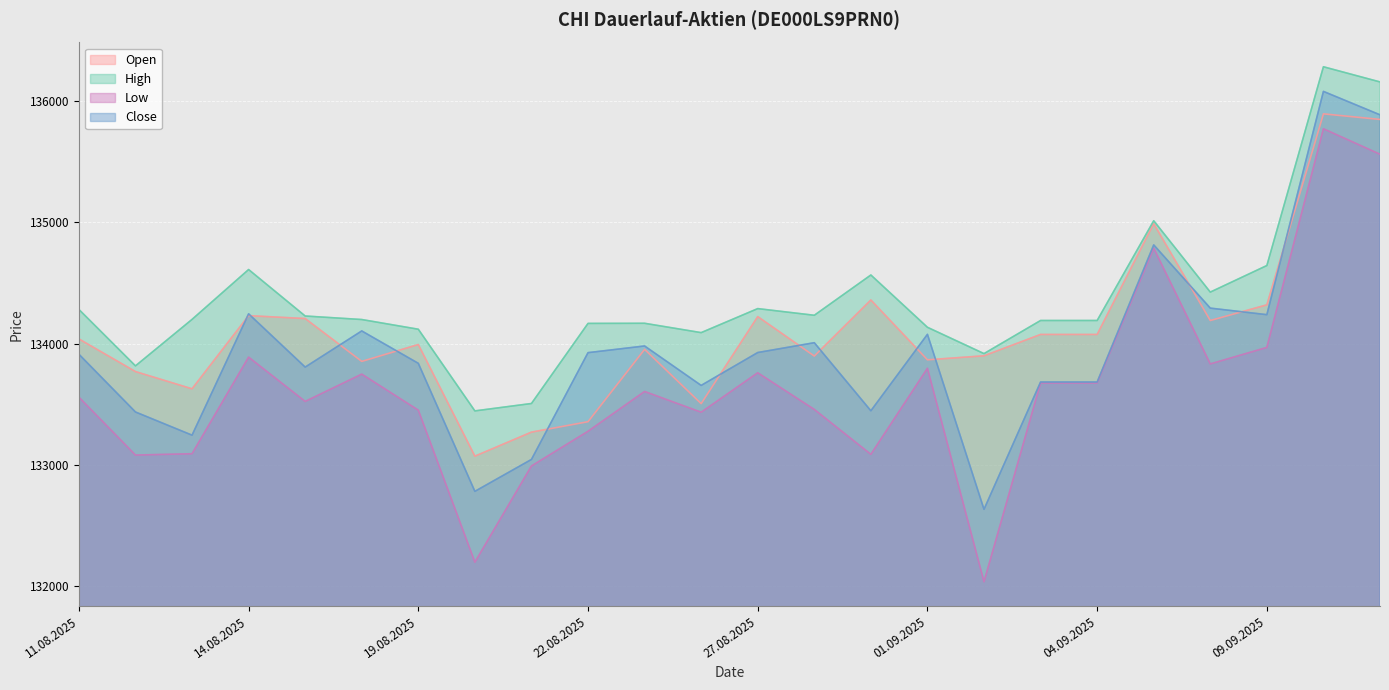

What is the sum of the High values at 01.09.2025 and 27.08.2025?

268426